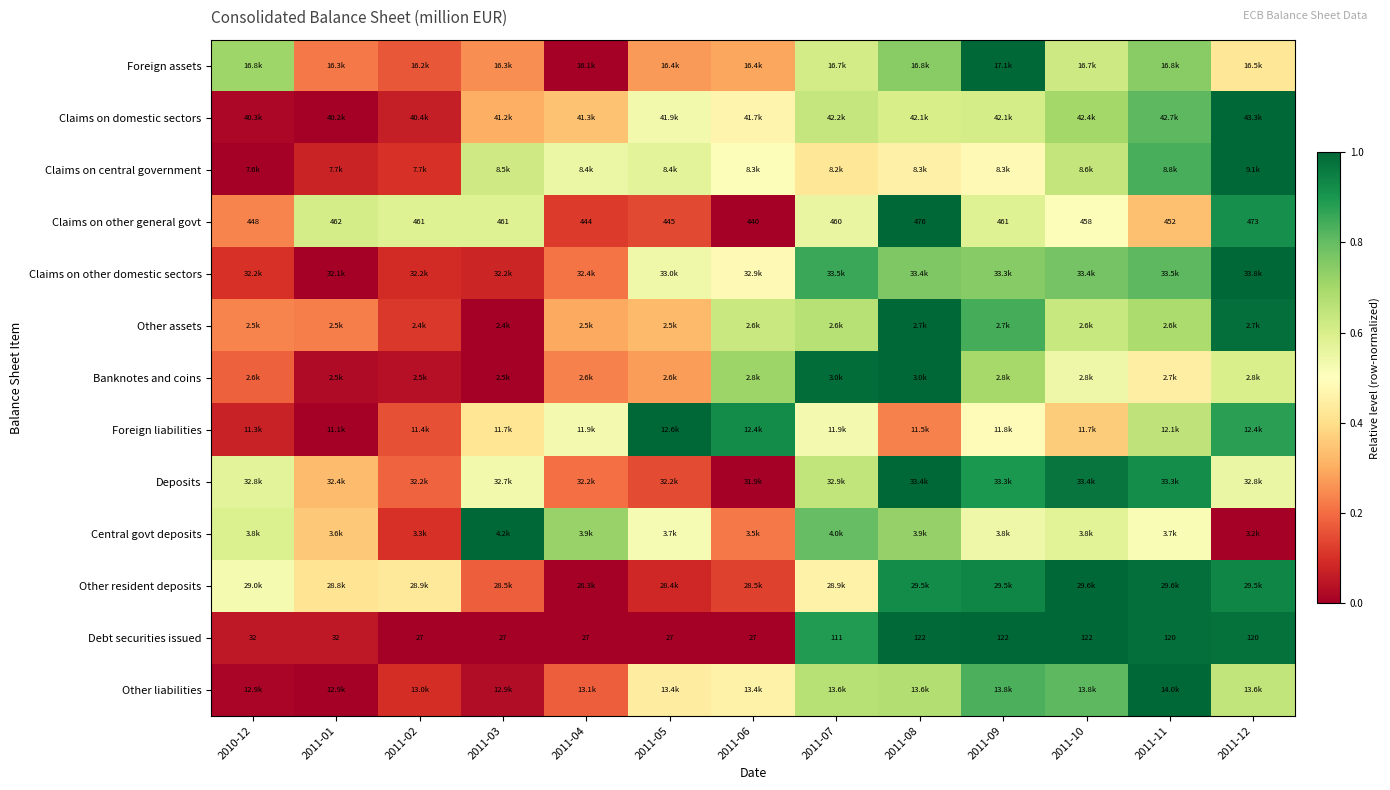

Where is Claims on other general govt nearest to the value 0?

2011-06